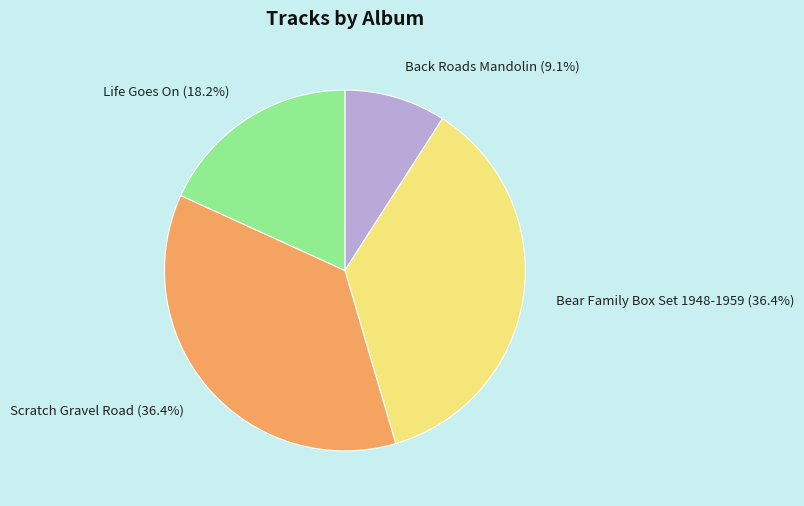

To the nearest percent, what is the combined percentage of Scratch Gravel Road and Back Roads Mandolin?

45%